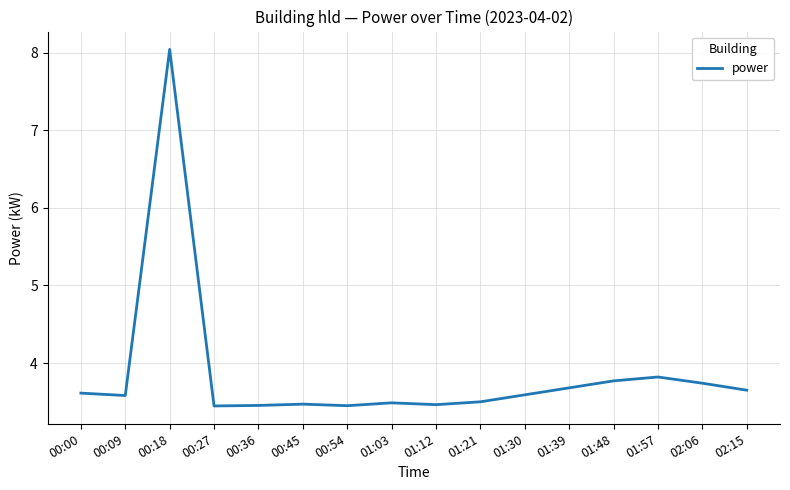

What is the smallest value displayed?

3.4